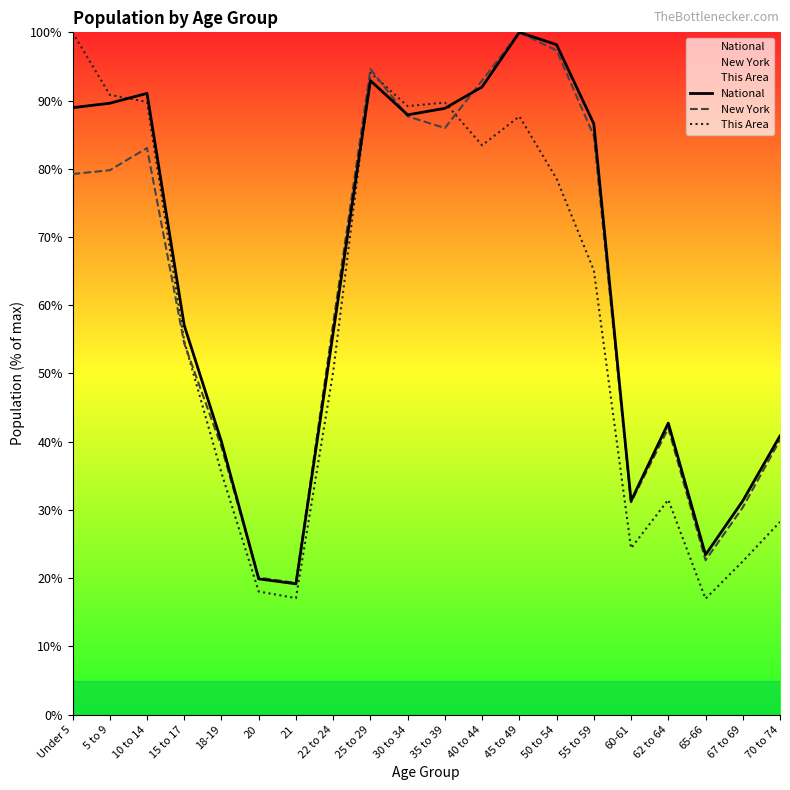

Where is the first local maximum for New York?

10 to 14